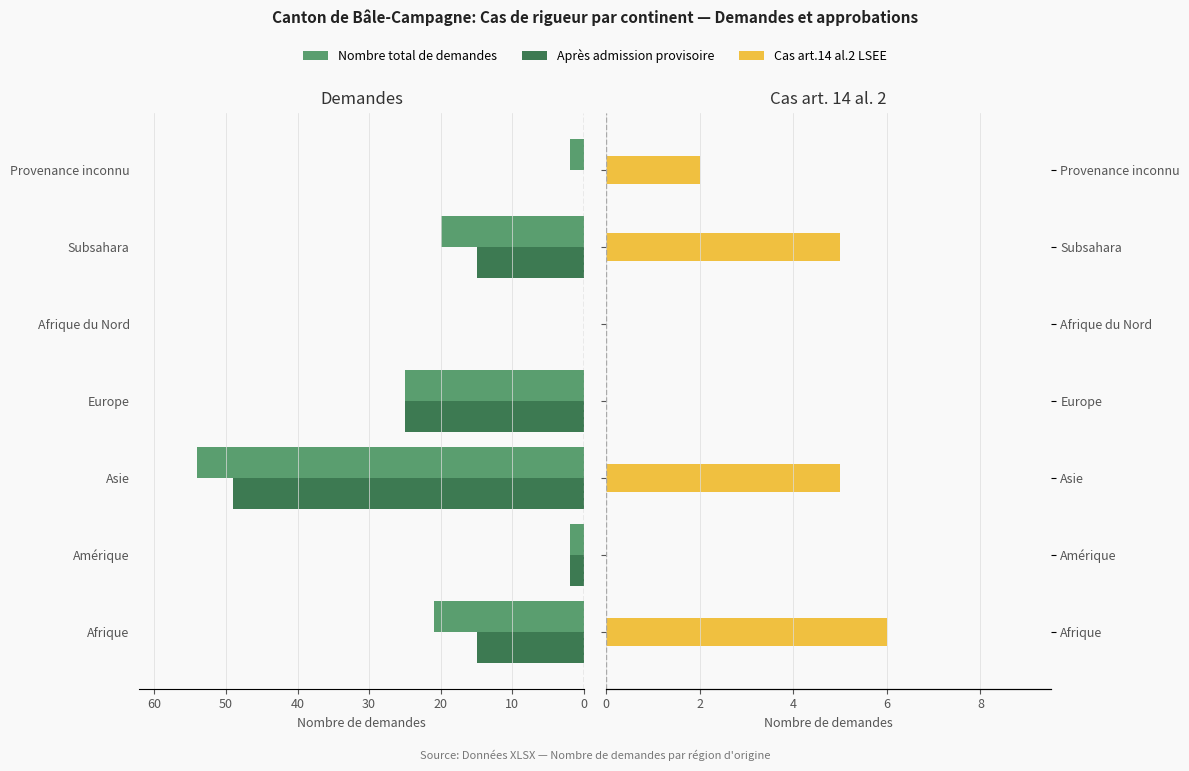

What is the maximum value for Après admission provisoire?

49